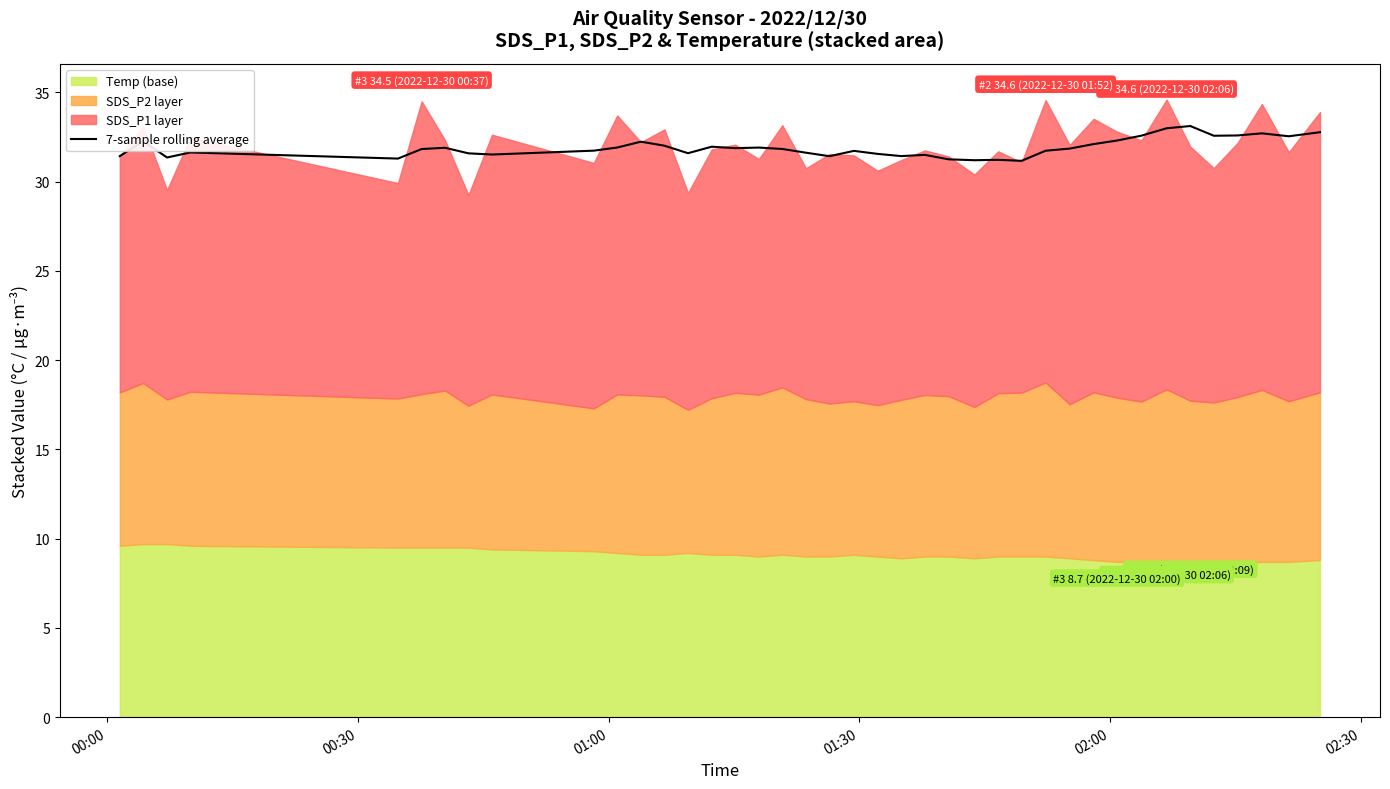

What is the value of the 24th point from the left?

31.5